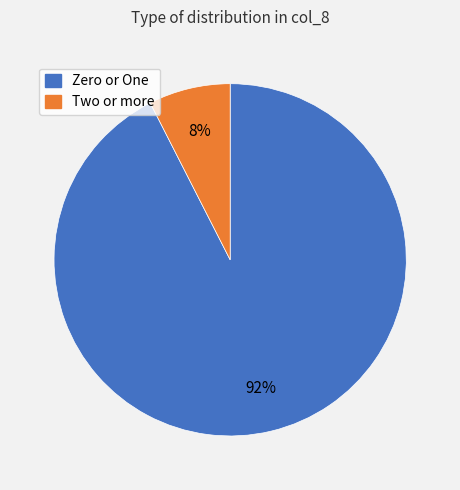

Is there any slice that represents more than half of the pie?

Yes